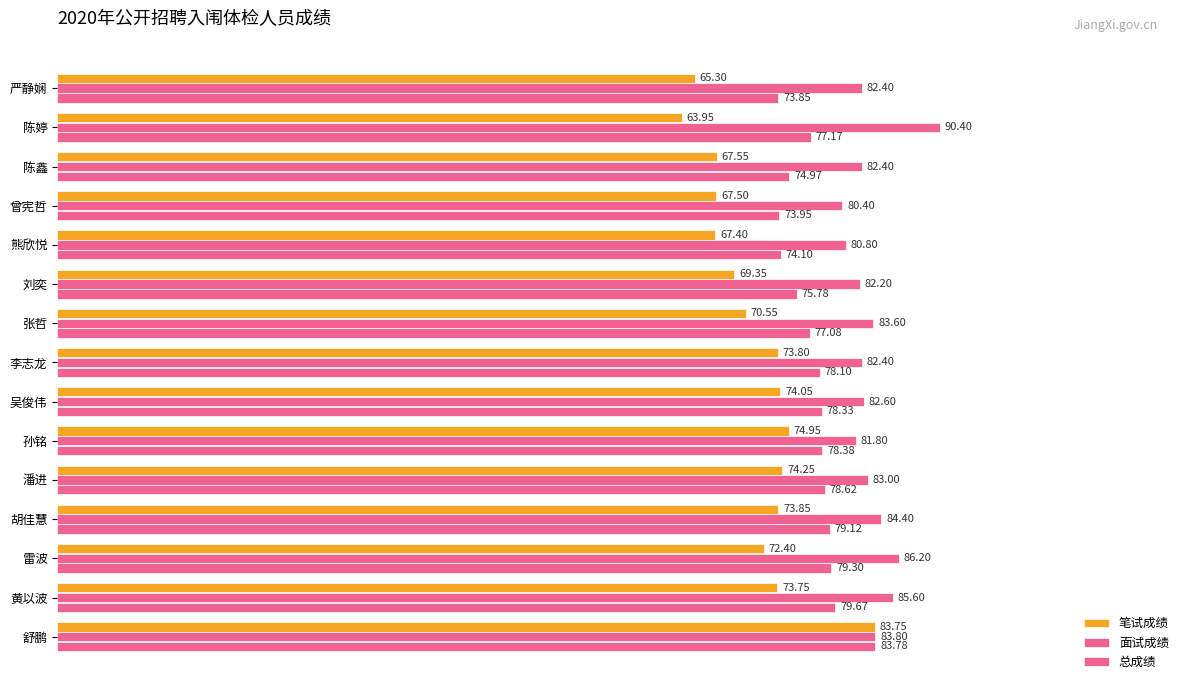

How many data points in 笔试成绩 are less than 72?

7